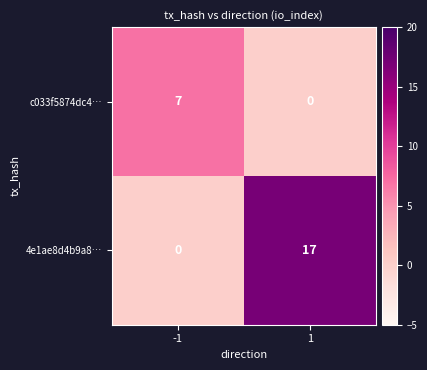

What is the average value of the c033f5874dc4… series?

4